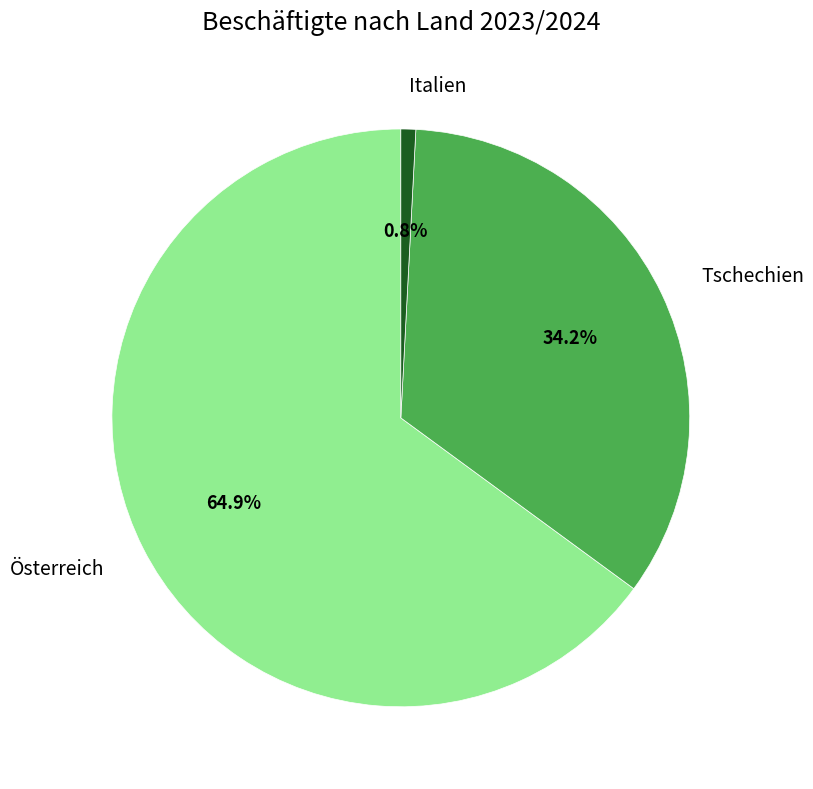

Approximately how many times larger is the value at Tschechien compared to Österreich?

0.5